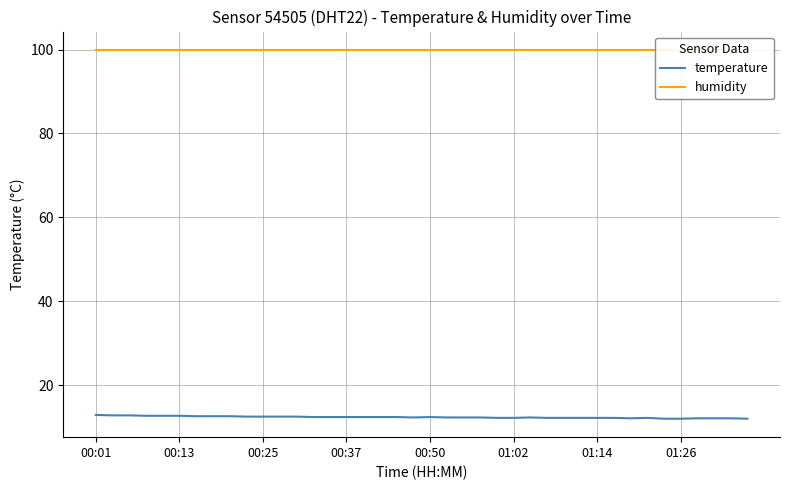

What is the value of the temperature point at the 29th from the left?

12.2